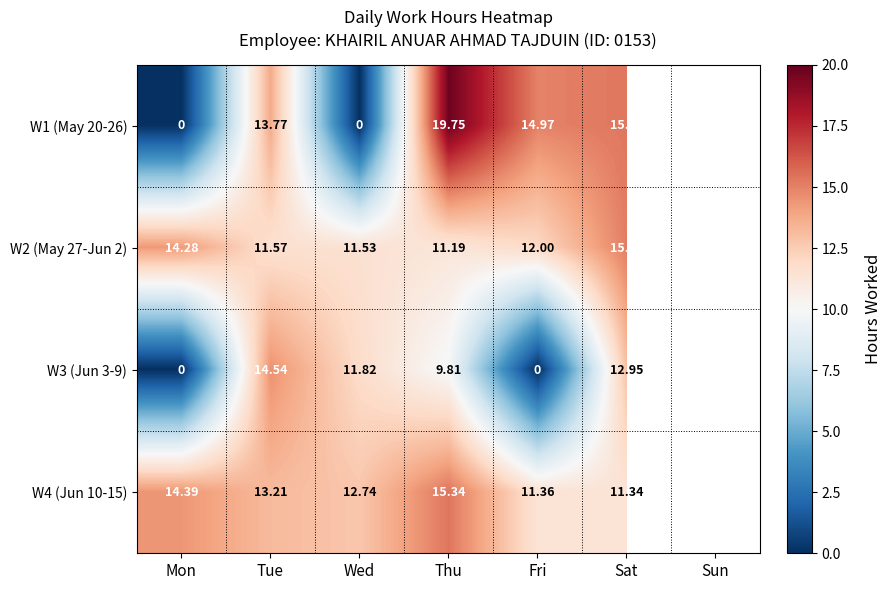

Is the value of W4 (Jun 10-15) at Mon greater than the value of W2 (May 27-Jun 2) at Thu?

Yes